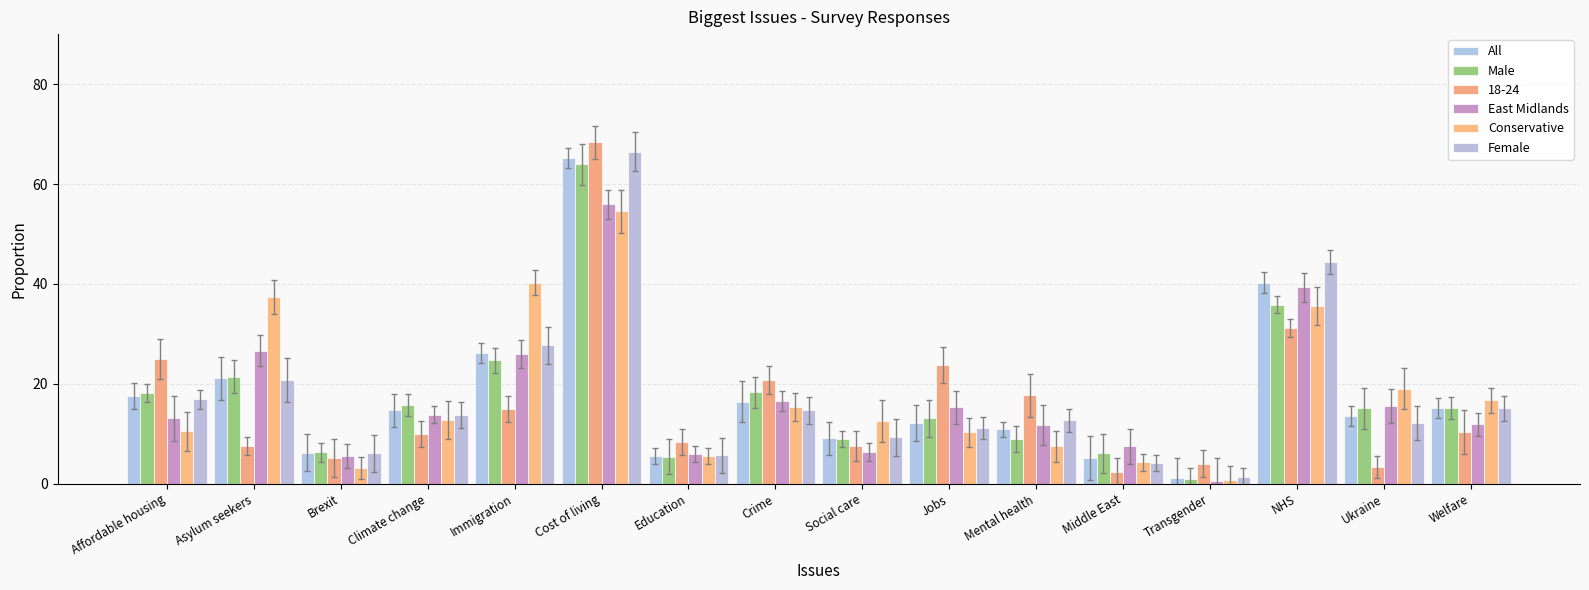

What is the difference between the Female values at Asylum seekers and Affordable housing?

3.8